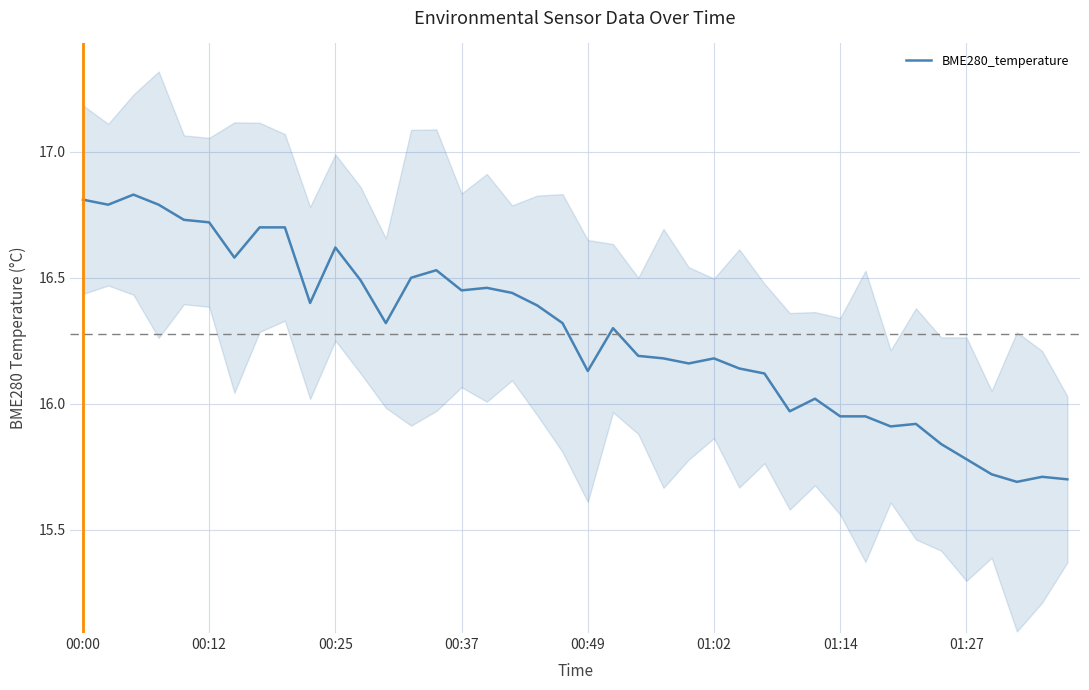

The value of BME280_temperature at 00:12 is 27.7. True or false?

False